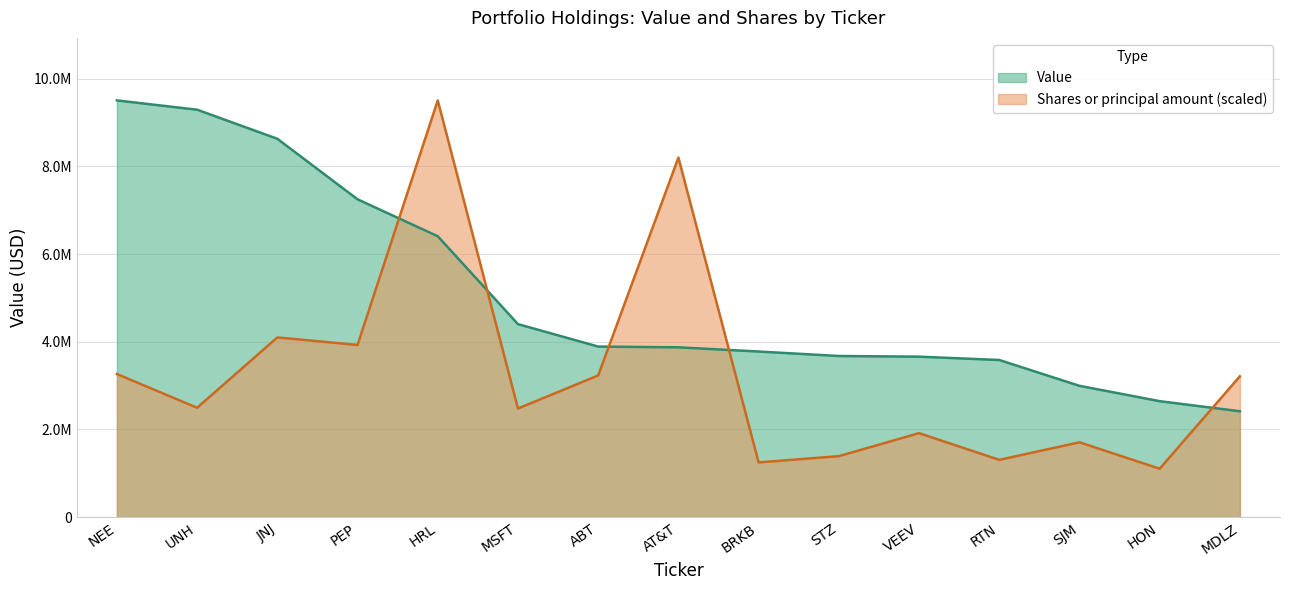

What is the value of the Value point at the 12th from the left?

3584000.0